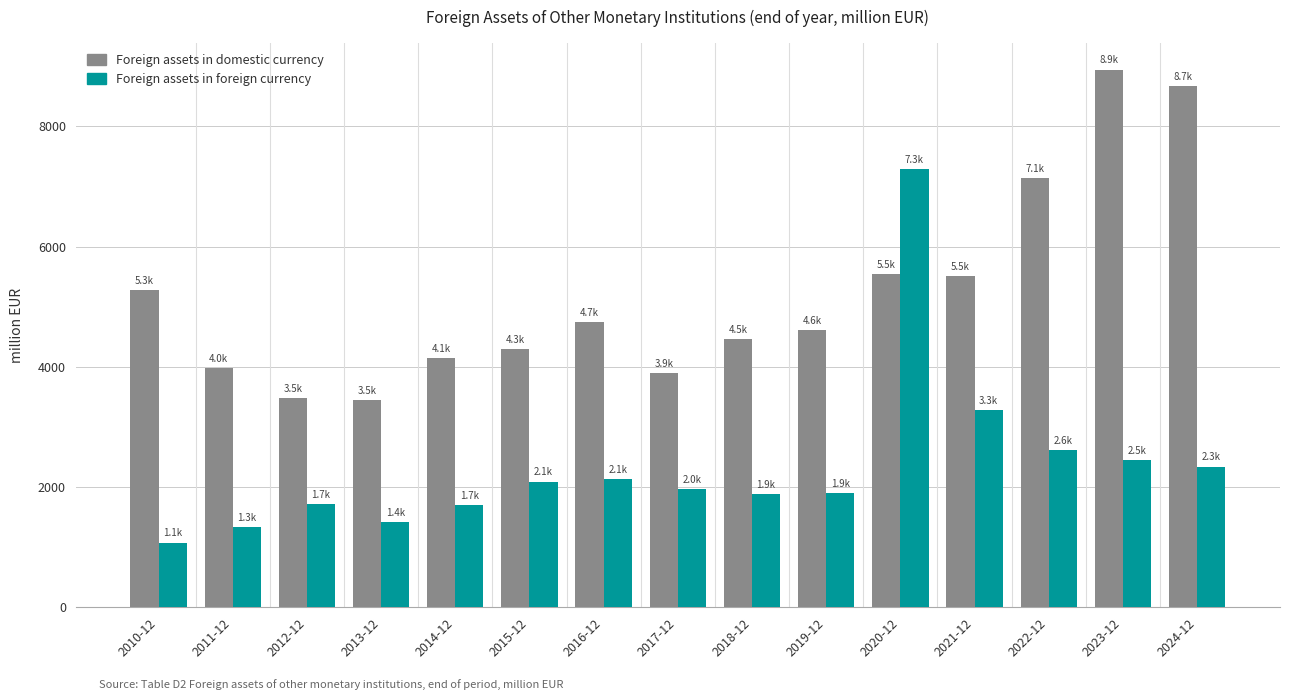

How many series are shown in this chart?

2